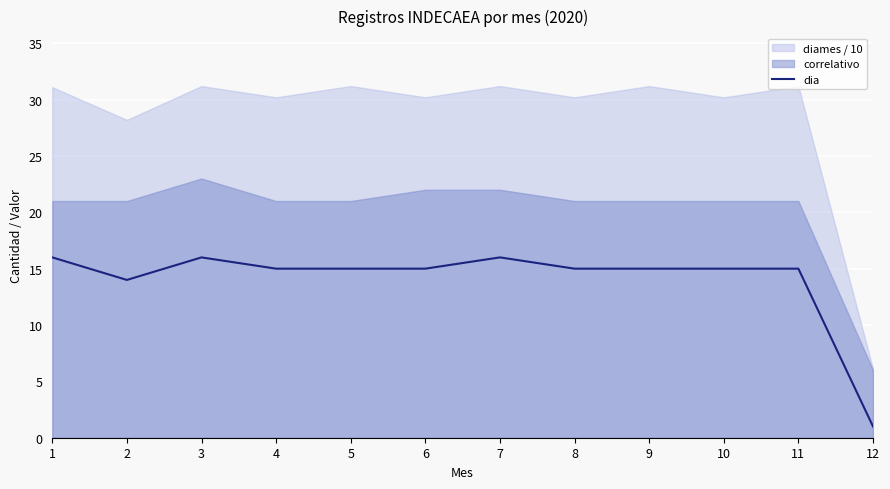

True or false: dia has a value of 15 at 5.

True